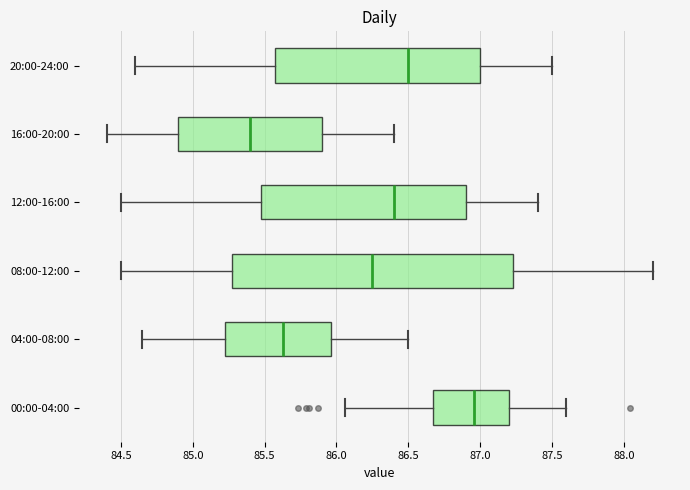

Which box's median line is the furthest to the right?

00:00-04:00